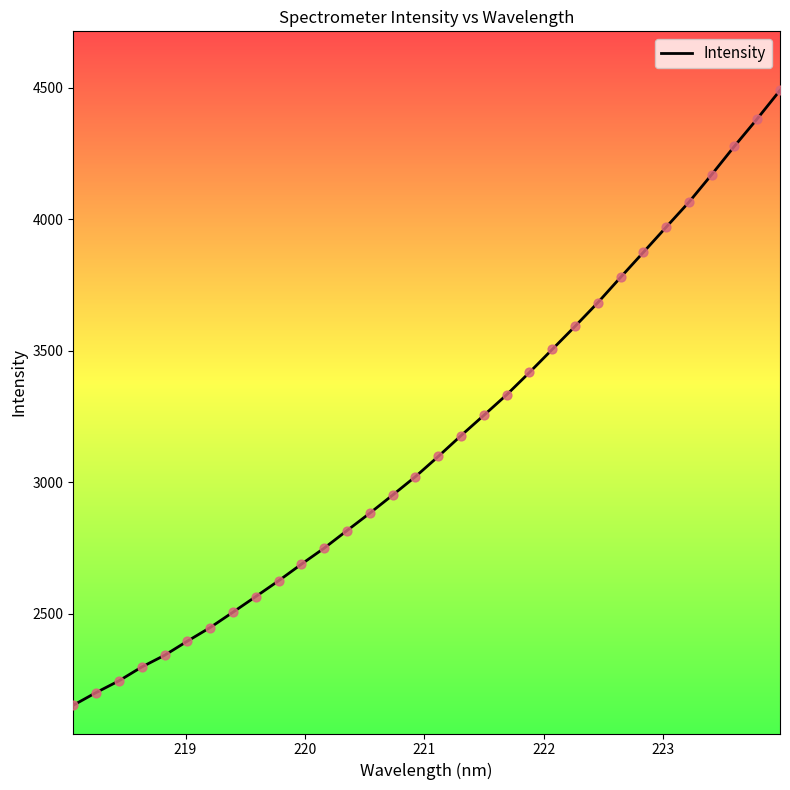

What is the smallest value displayed?

2151.3